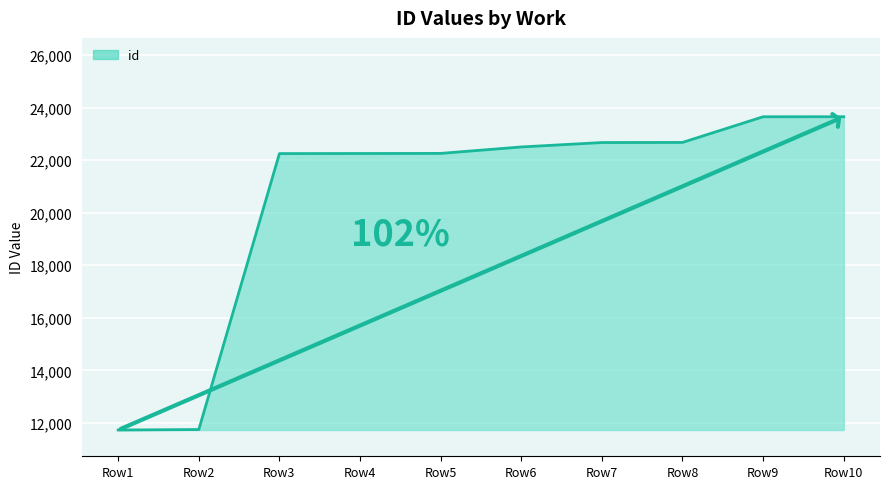

What is the minimum value shown in the chart?

11730